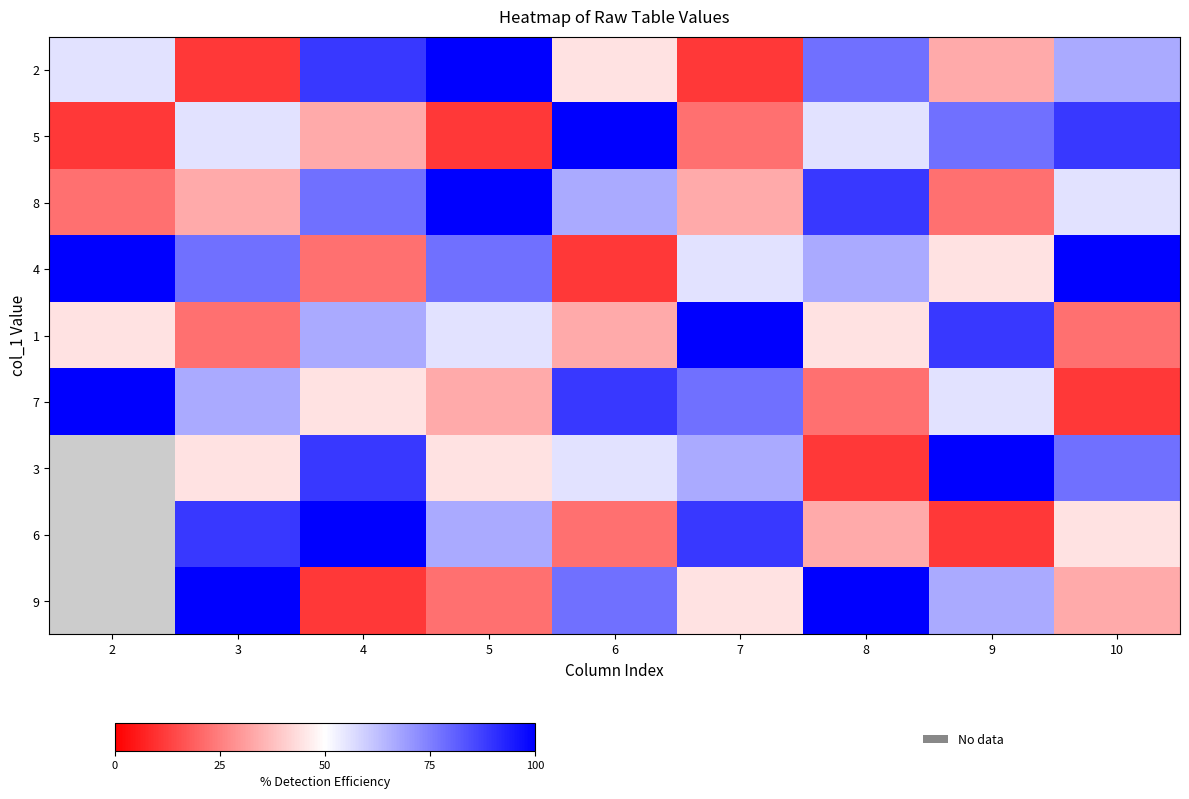

At how many categories does at least one series exceed 40?

9